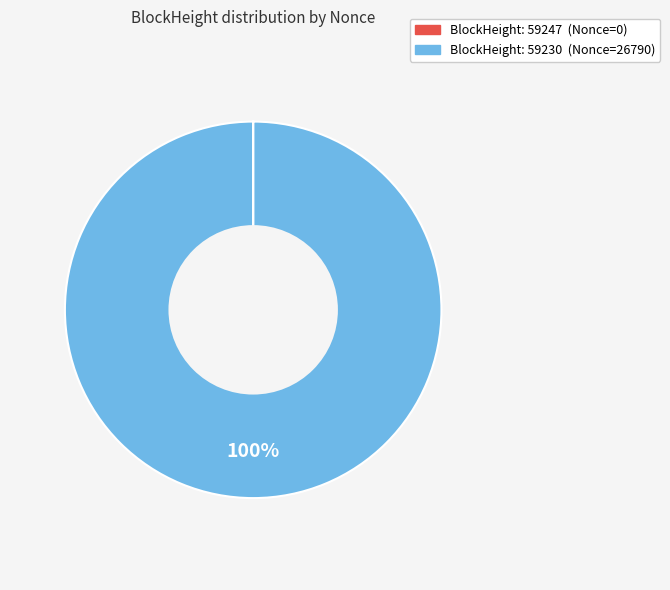

Does any single category account for the majority?

Yes